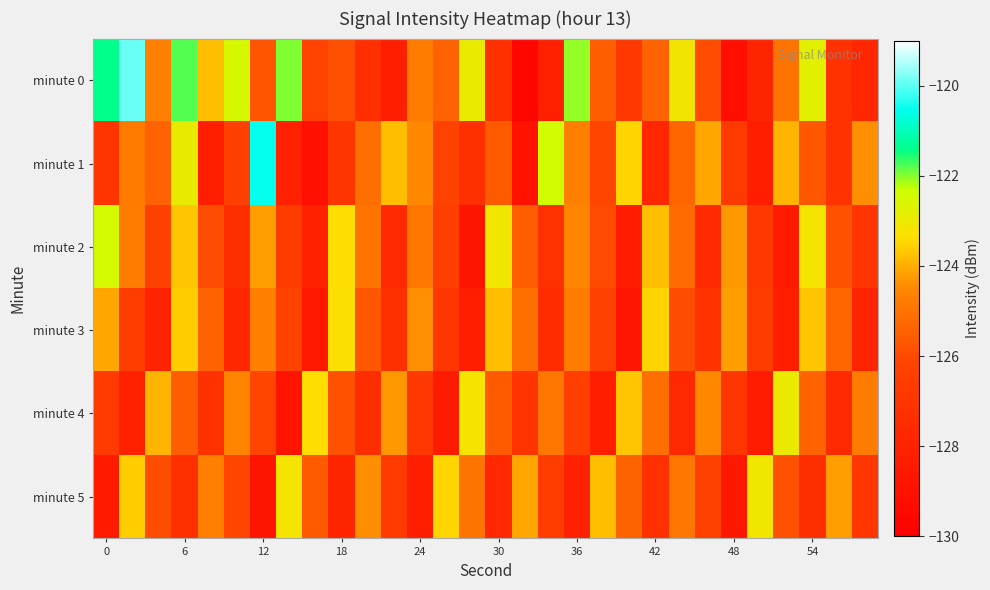

Which label corresponds to the smallest value in the chart?

16